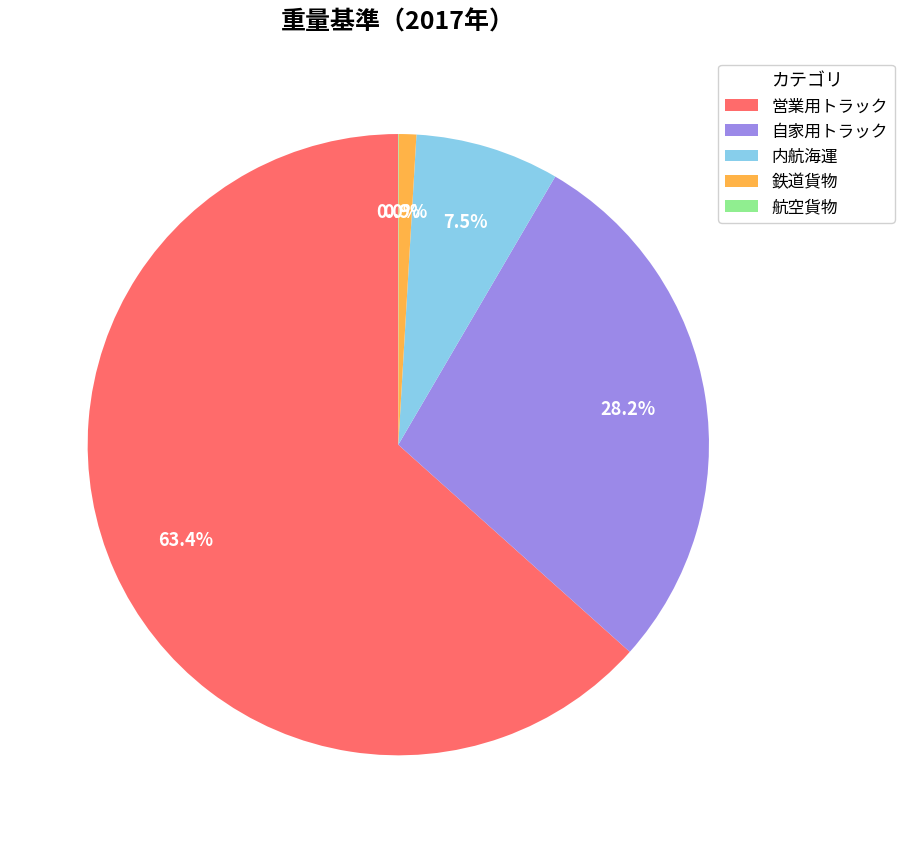

What portion of the pie excludes 内航海運?

92.5%